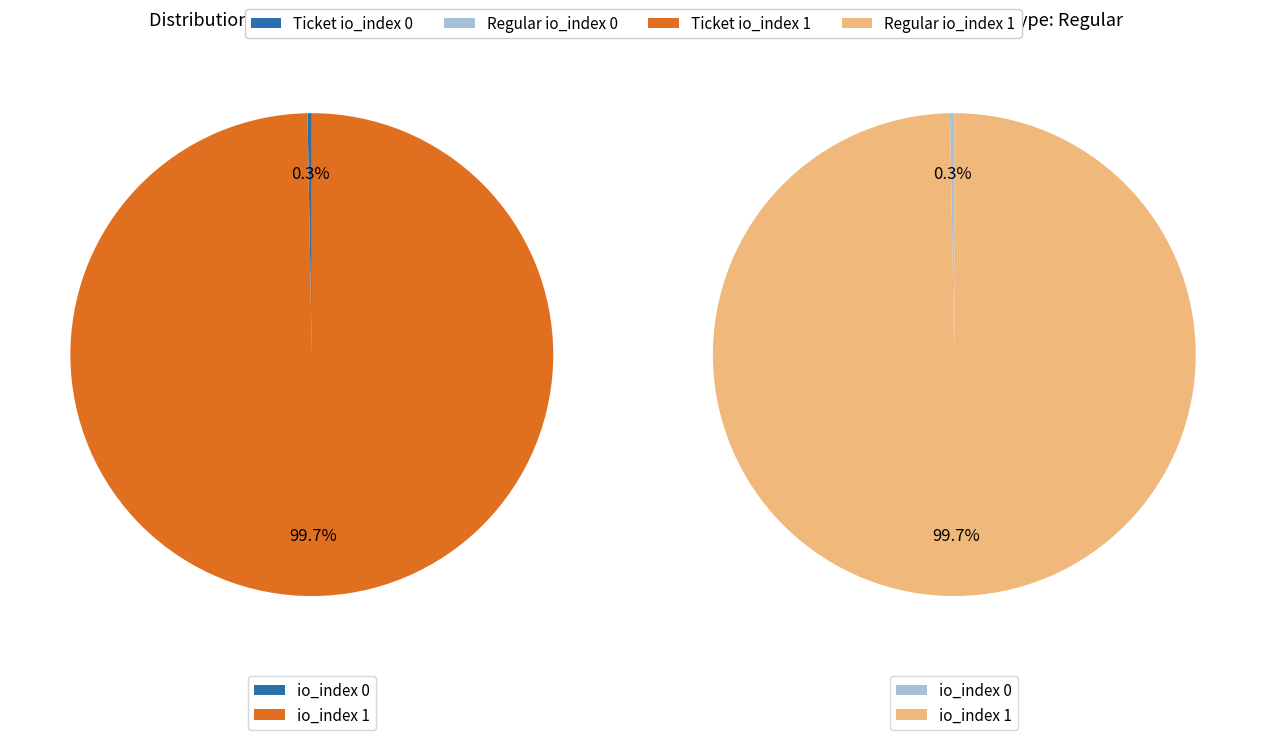

Which series has the widest spread of values?

Ticket